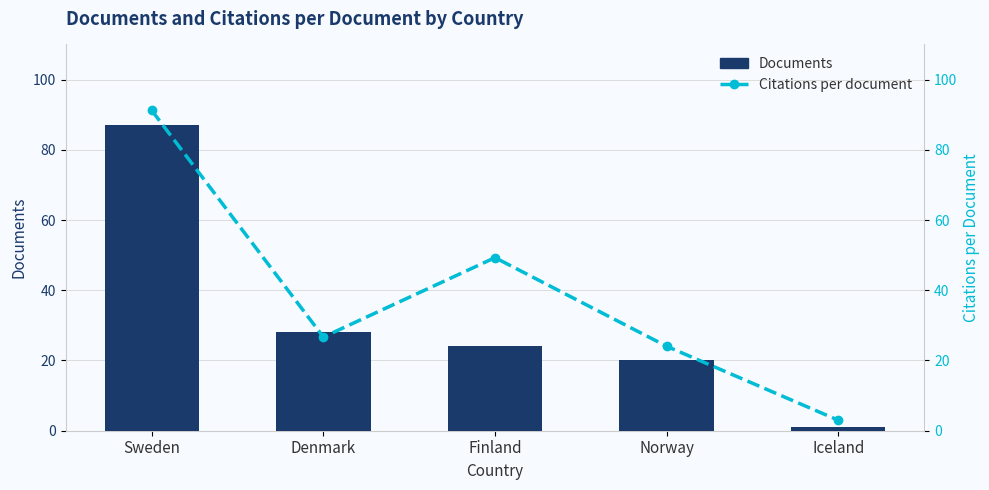

The value of Citations per document at Iceland is 1.1. True or false?

False